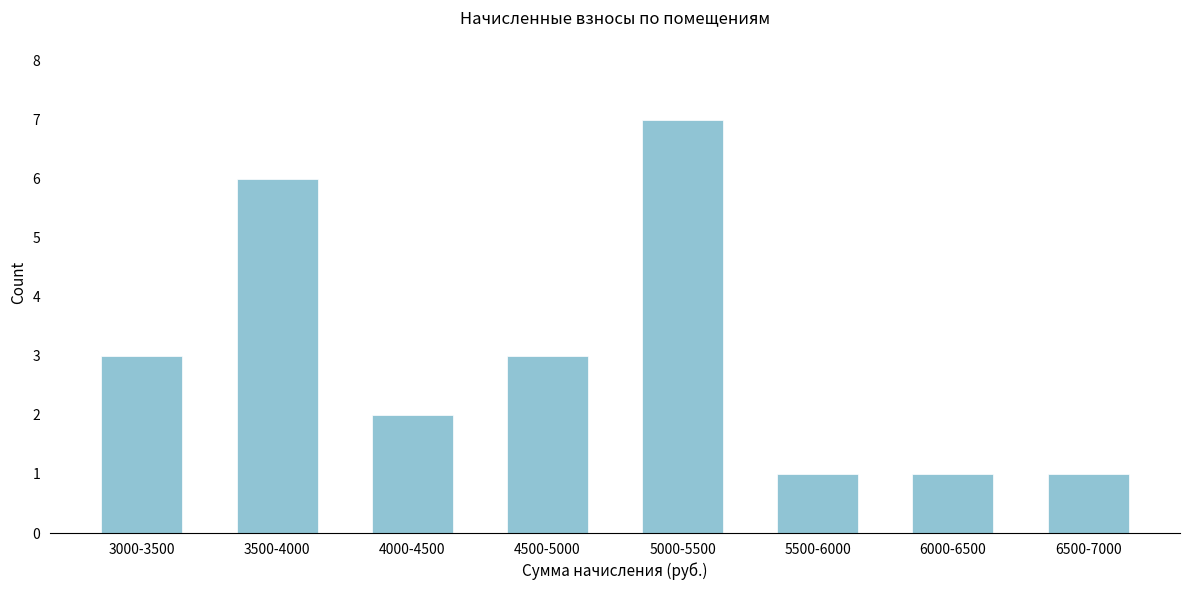

Reading right to left, transcribe all the data shown in this chart.

1	1	1	7	3	2	6	3